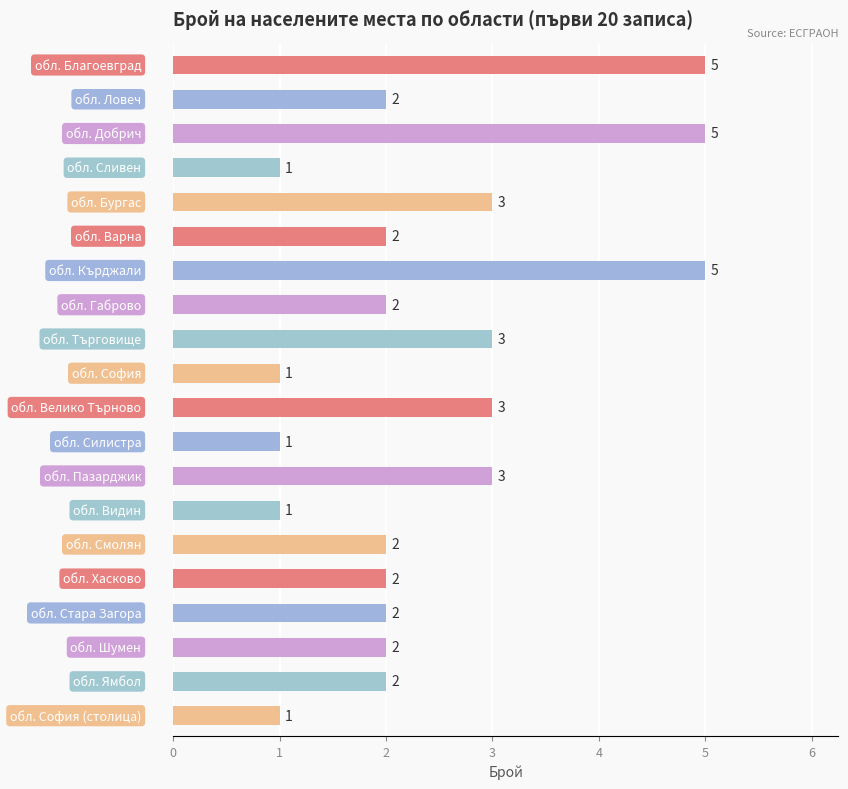

What is the greatest value displayed?

5